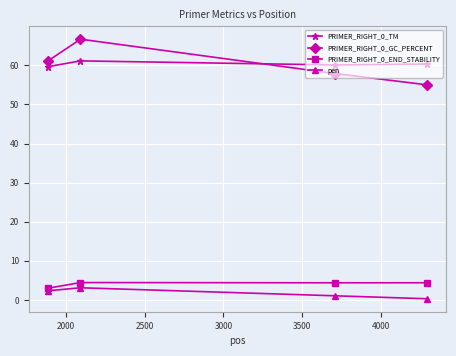

What is the greatest value displayed?

66.7